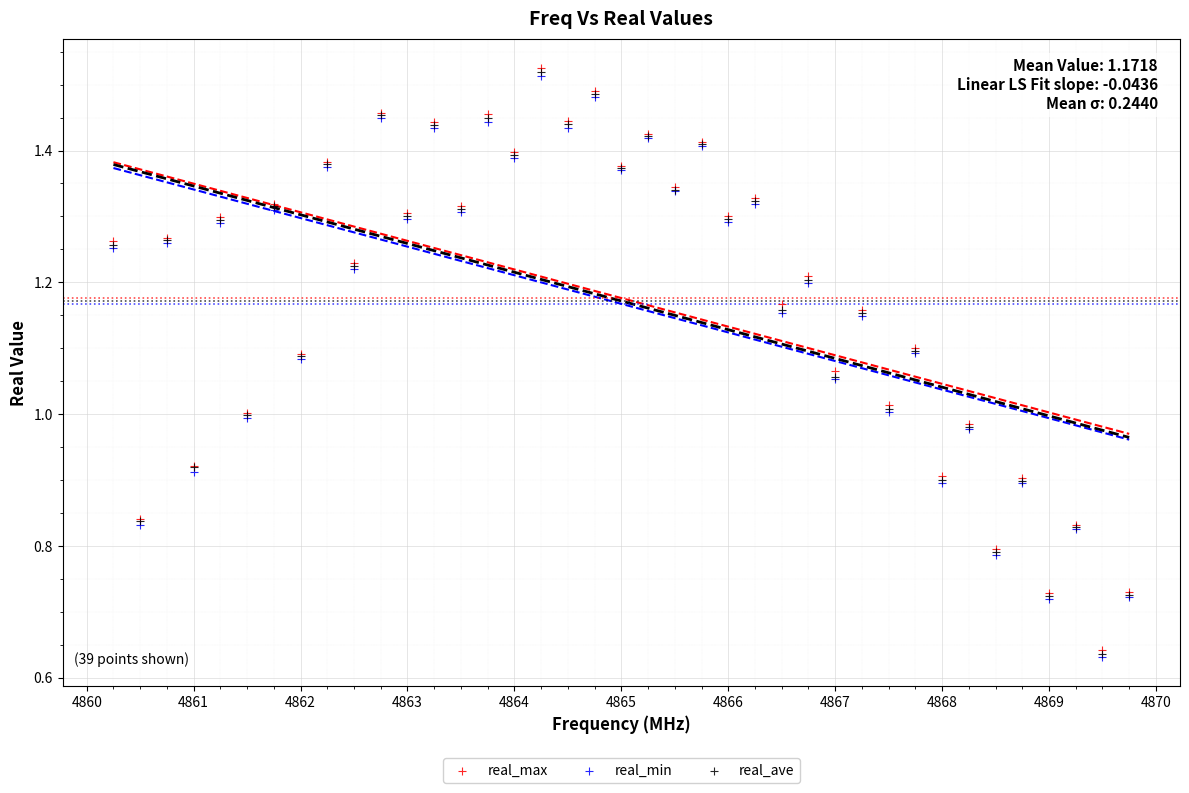

What are all the series names shown in the legend?

real_max, real_min, real_ave